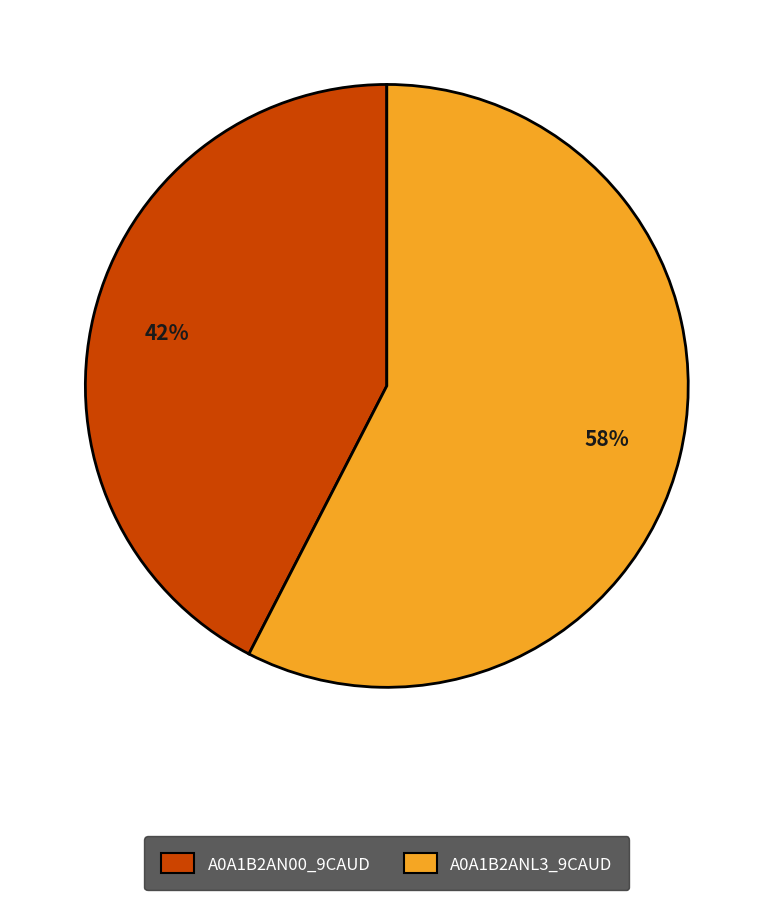

What is the ratio of the value at A0A1B2ANL3_9CAUD to the value at A0A1B2AN00_9CAUD?

1.4